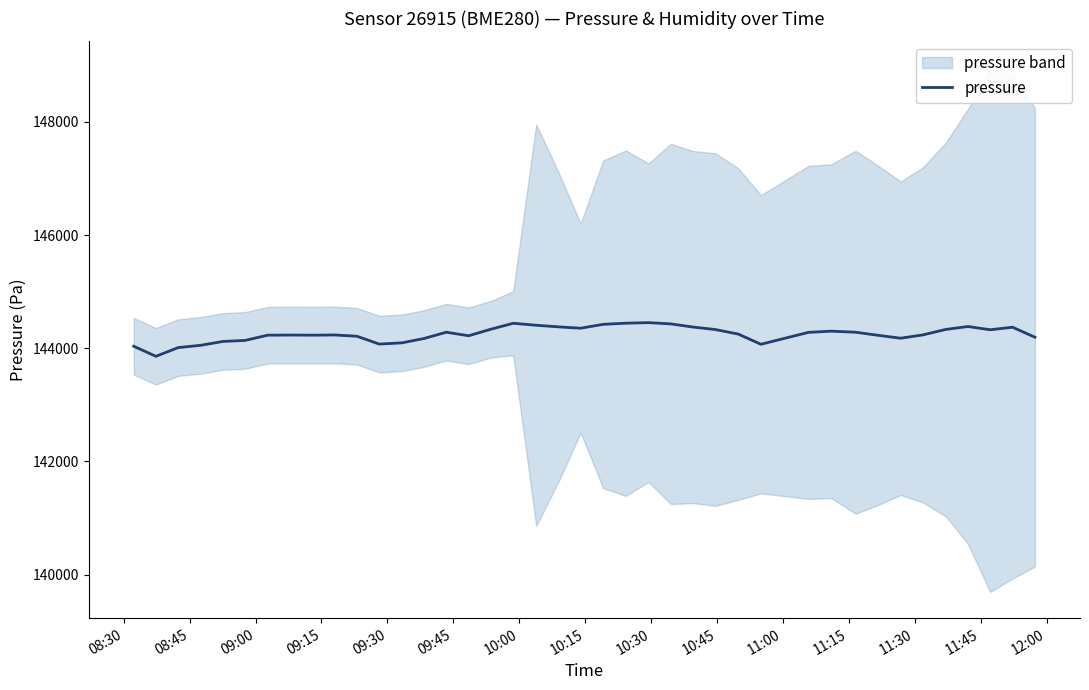

What is the minimum value for pressure?

143857.9